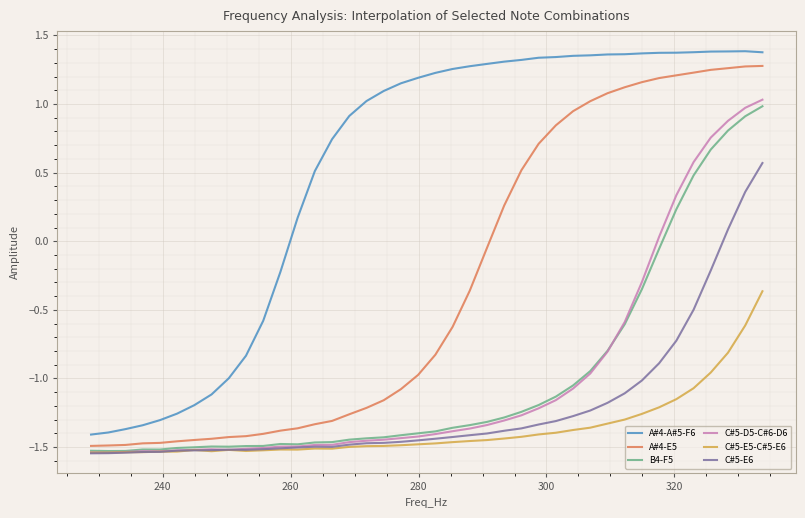

Which series has the largest total across all categories?

A#4-A#5-F6